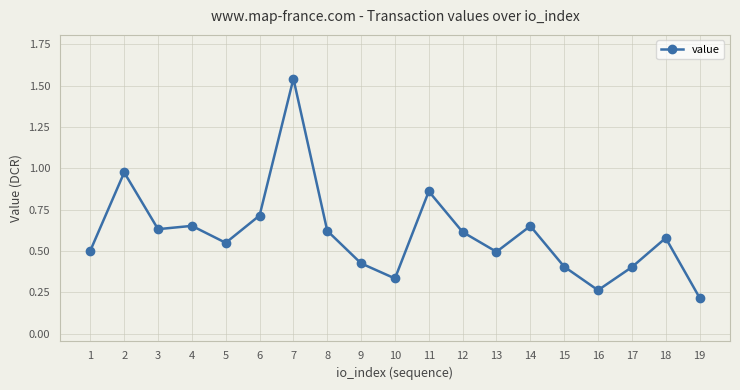

True or false: the data shows 0.4 at 7.

False